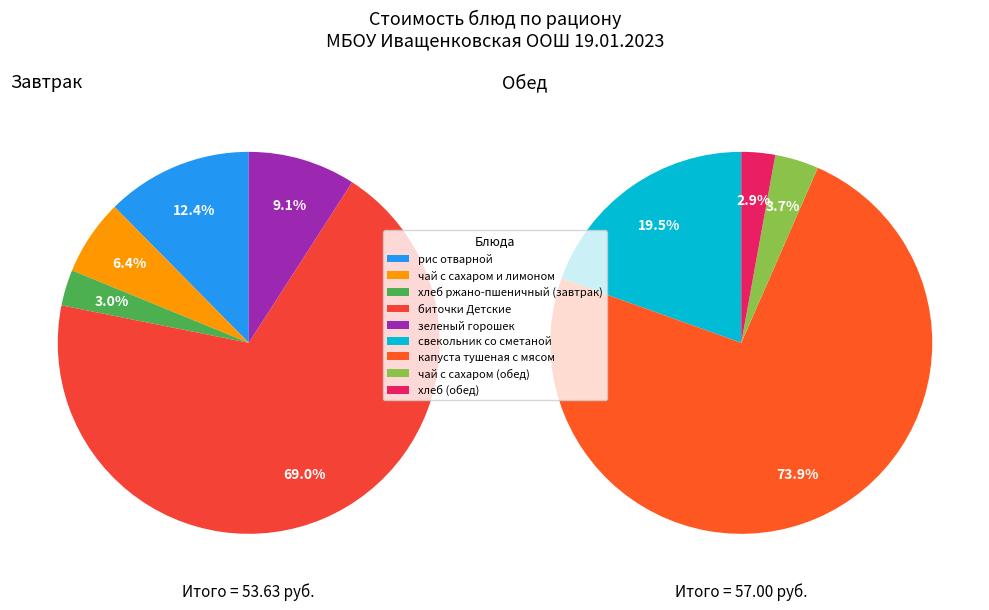

Which category has the biggest portion of the pie?

капуста тушеная с мясом